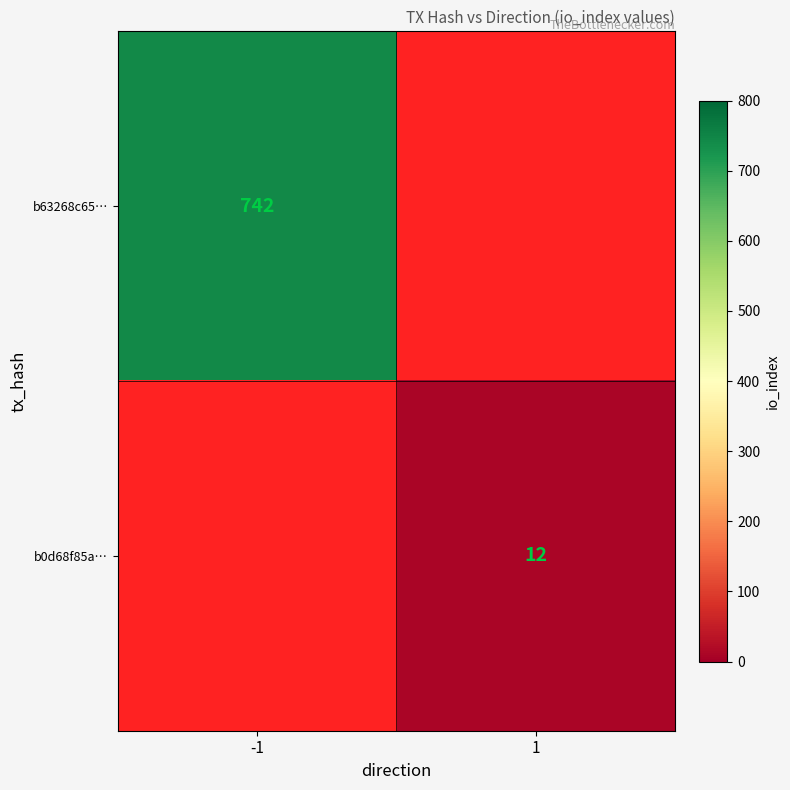

The value of b63268c65… at -1 is 501. True or false?

False